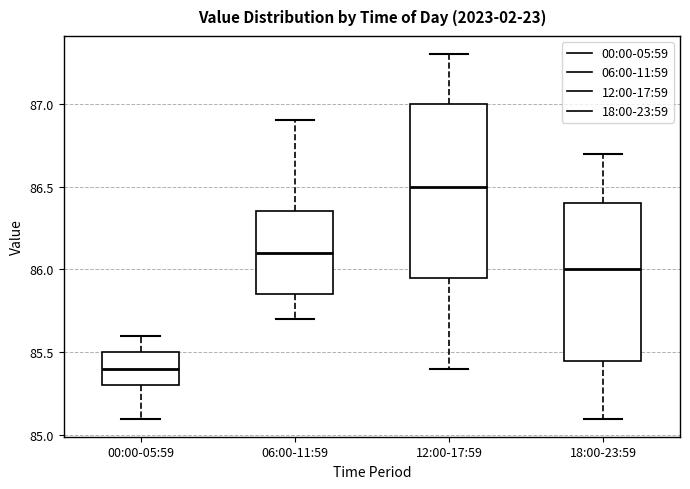

Reading left to right, read every box against the y-axis: the position of its median line, the range the box covers, and the ends of its whiskers. The values are not printed on the chart, so give them approximately, as read against the axis.

00:00-05:59: median 85.40, box 85.30 to 85.50, whiskers 85.10 to 85.60
06:00-11:59: median 86.10, box 85.85 to 86.35, whiskers 85.70 to 86.90
12:00-17:59: median 86.50, box 85.95 to 87.00, whiskers 85.40 to 87.30
18:00-23:59: median 86.00, box 85.45 to 86.40, whiskers 85.10 to 86.70